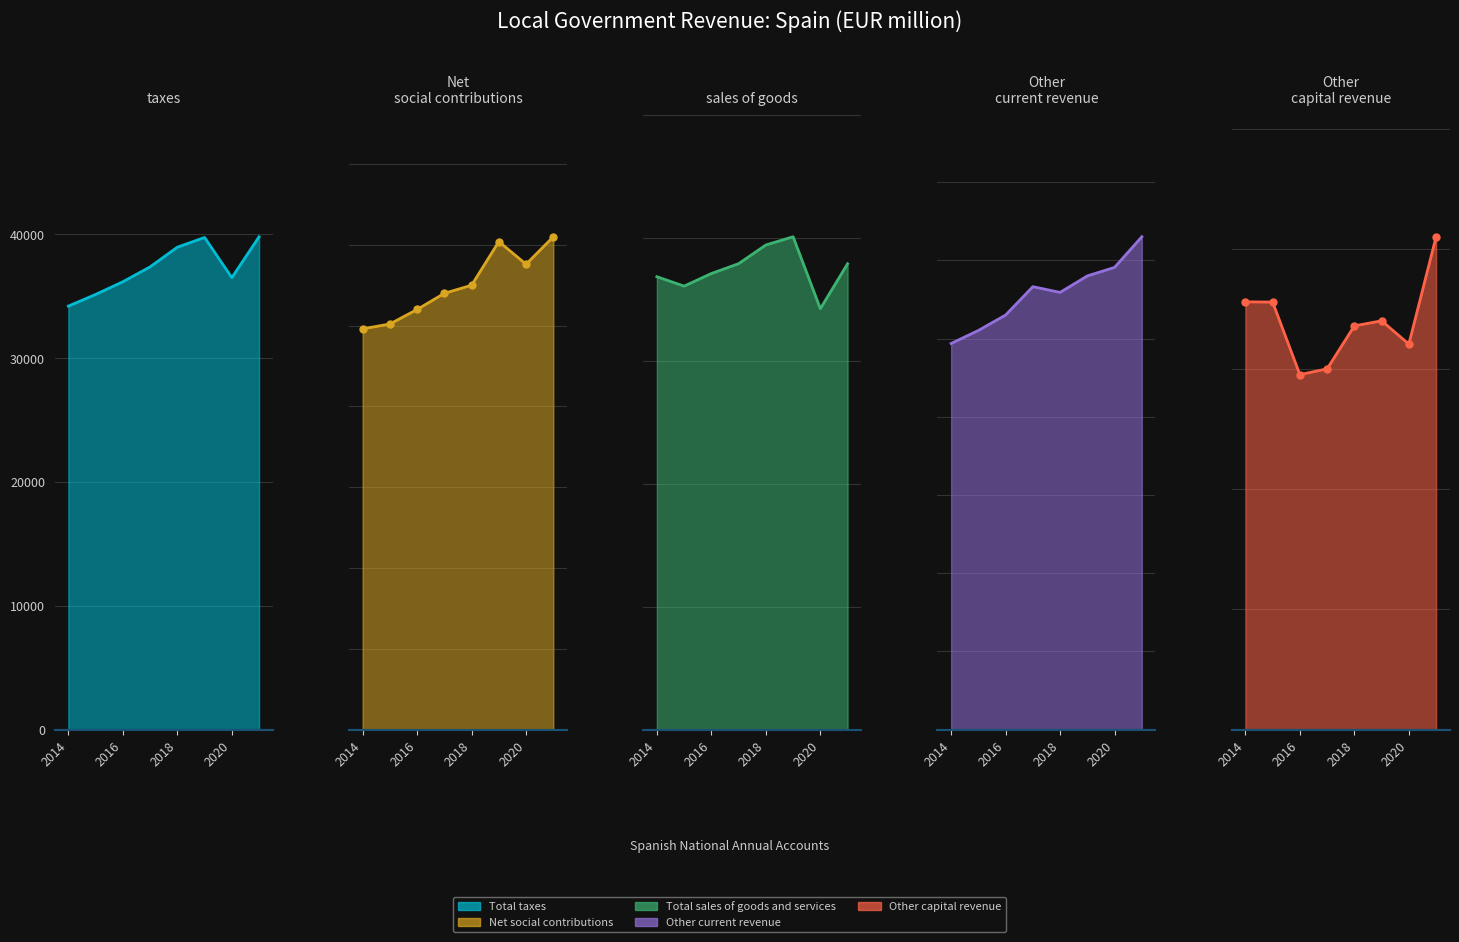

Which series changed the most between 2016 and 2020?

Other current revenue